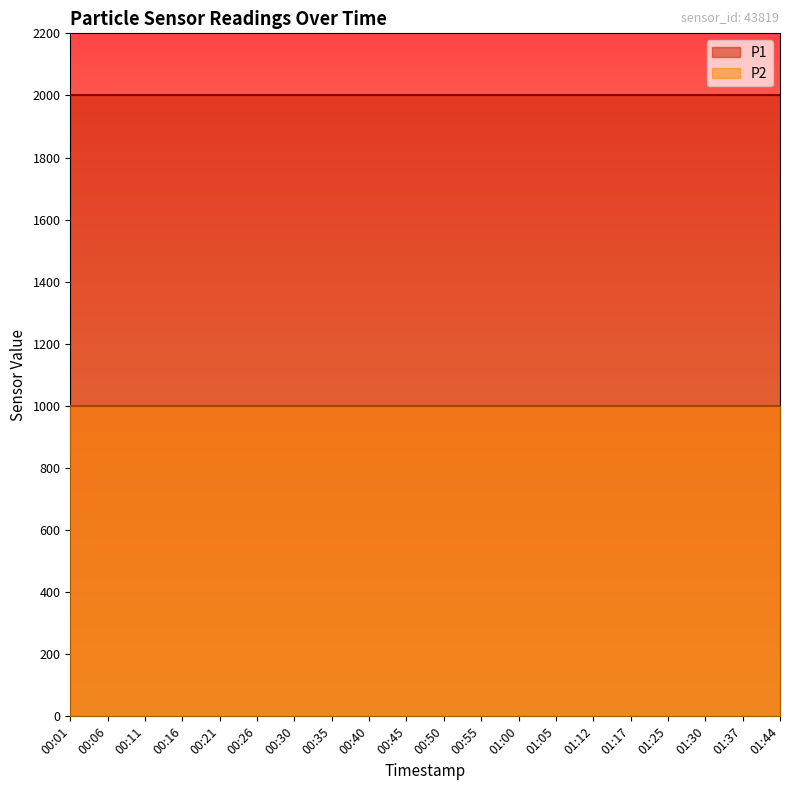

What is the spread (max minus min) of values at 01:25?

1000.0